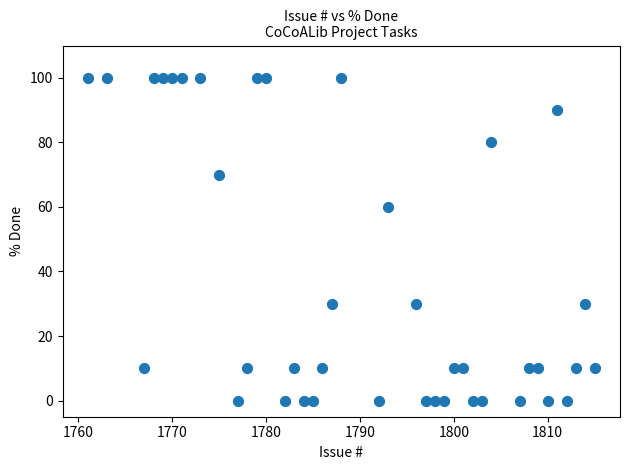

What Y value in the scatter plot is closest to 50?

60